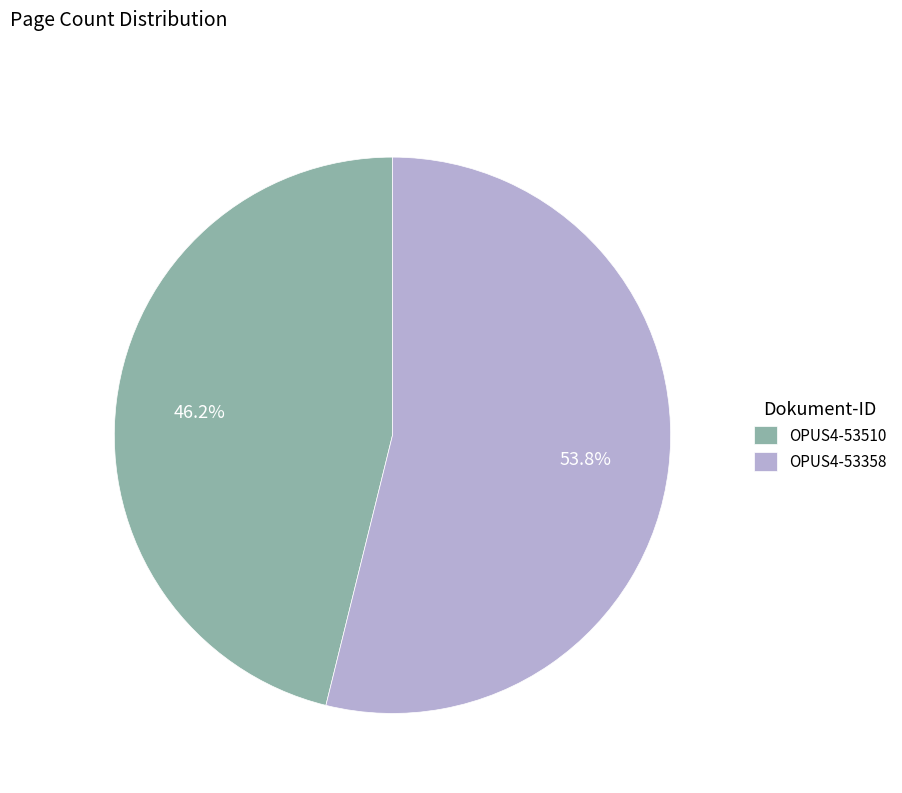

Is it true that OPUS4-53358 is 67% of the pie?

False